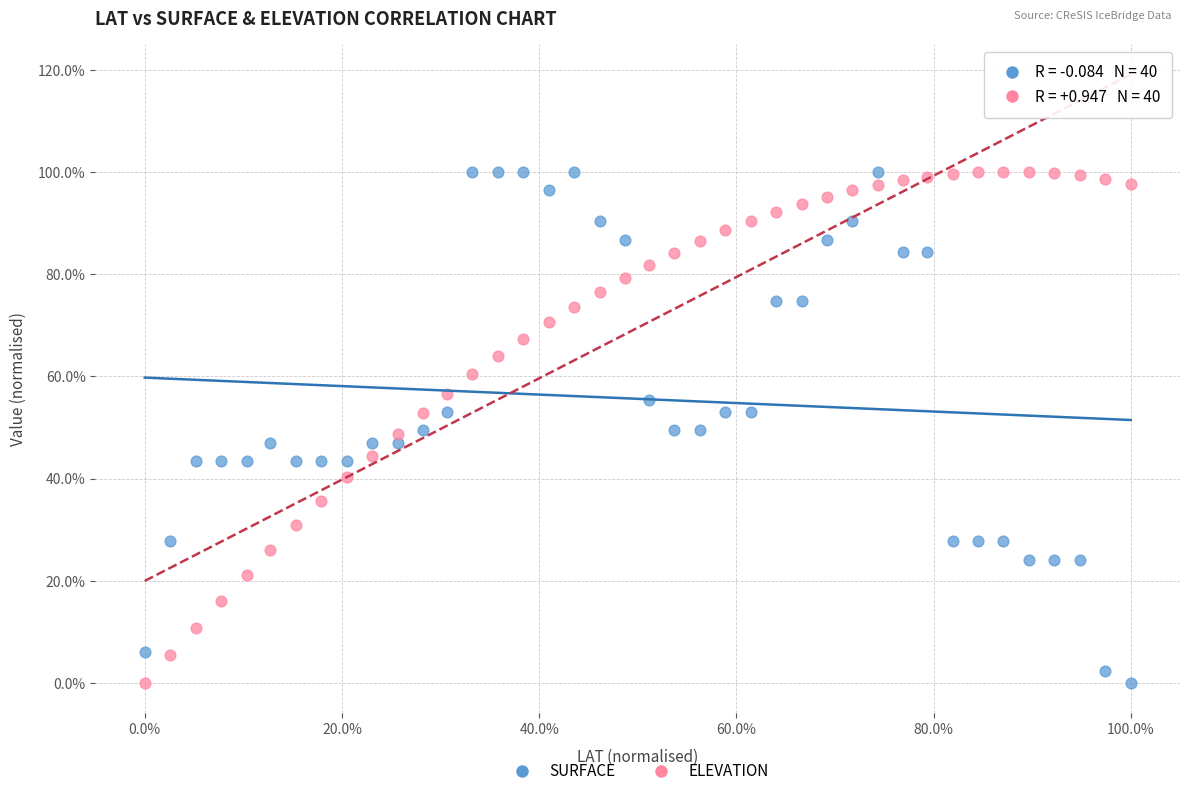

What are all the series names shown in the legend?

SURFACE, ELEVATION